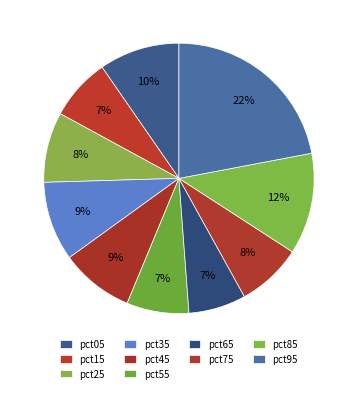

Count the number of slices in the pie.

10